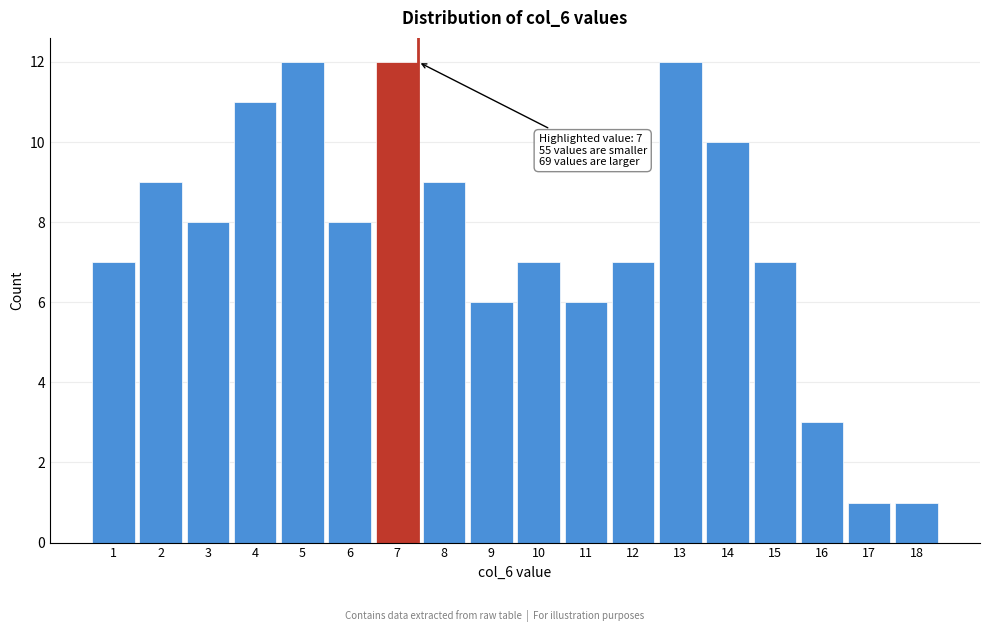

Reading left to right, what are all the values shown in this chart?

1=7	2=9	3=8	4=11	5=12	6=8	7=12	8=9	9=6	10=7	11=6	12=7	13=12	14=10	15=7	16=3	17=1	18=1